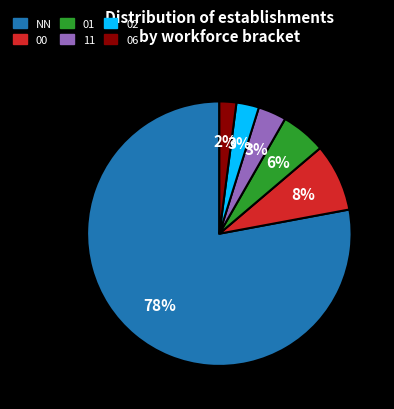

Which slice is the smallest?

06